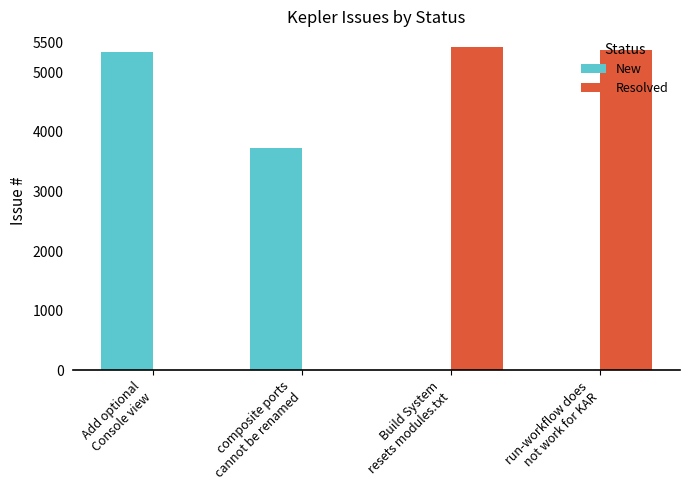

How many series are shown in this chart?

2